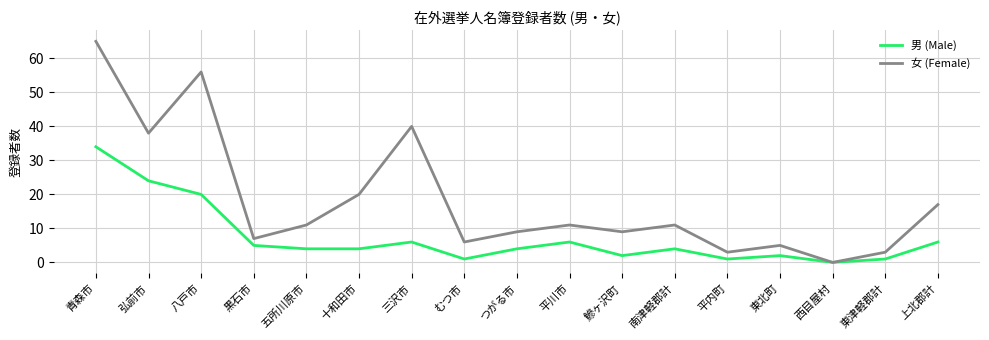

What position from the left is 西目屋村?

15